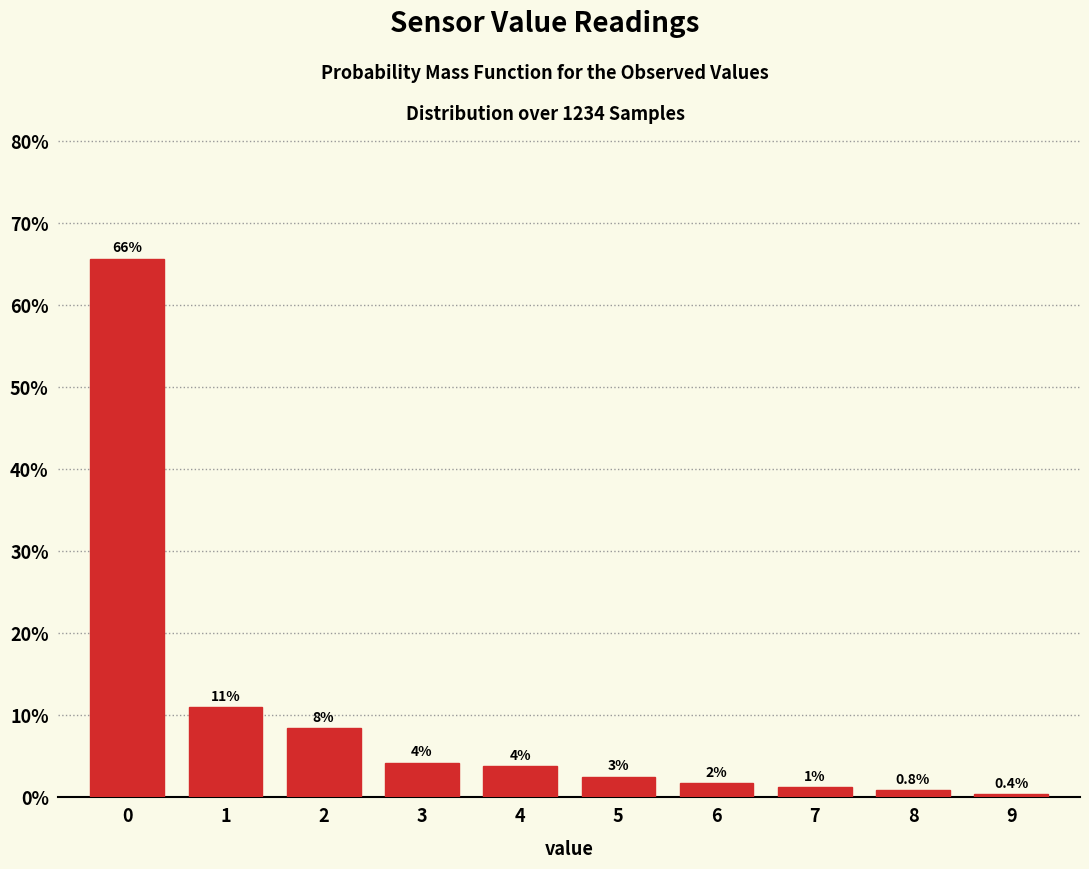

Are the bars horizontal?

No